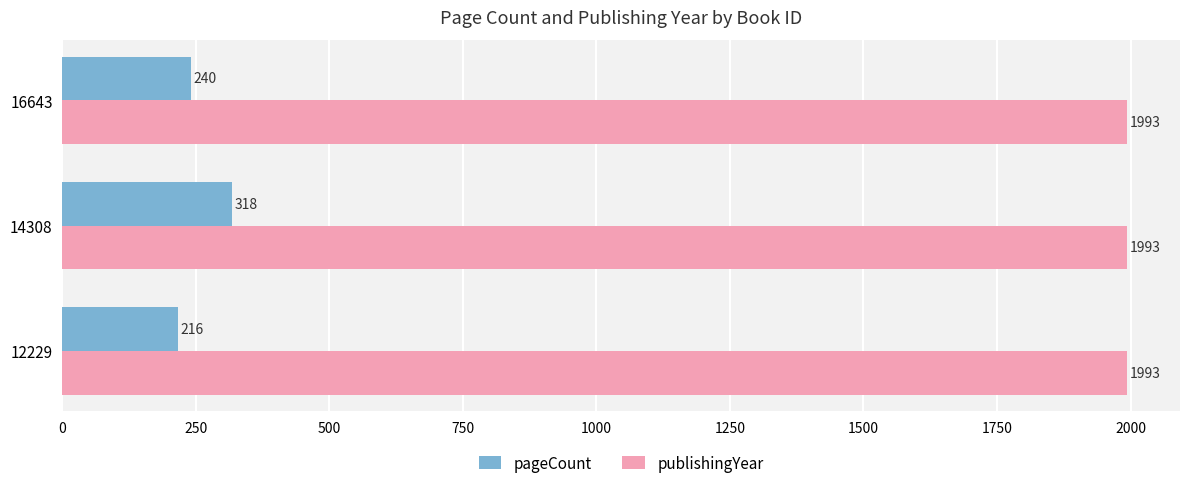

What is the average value of the pageCount series?

258